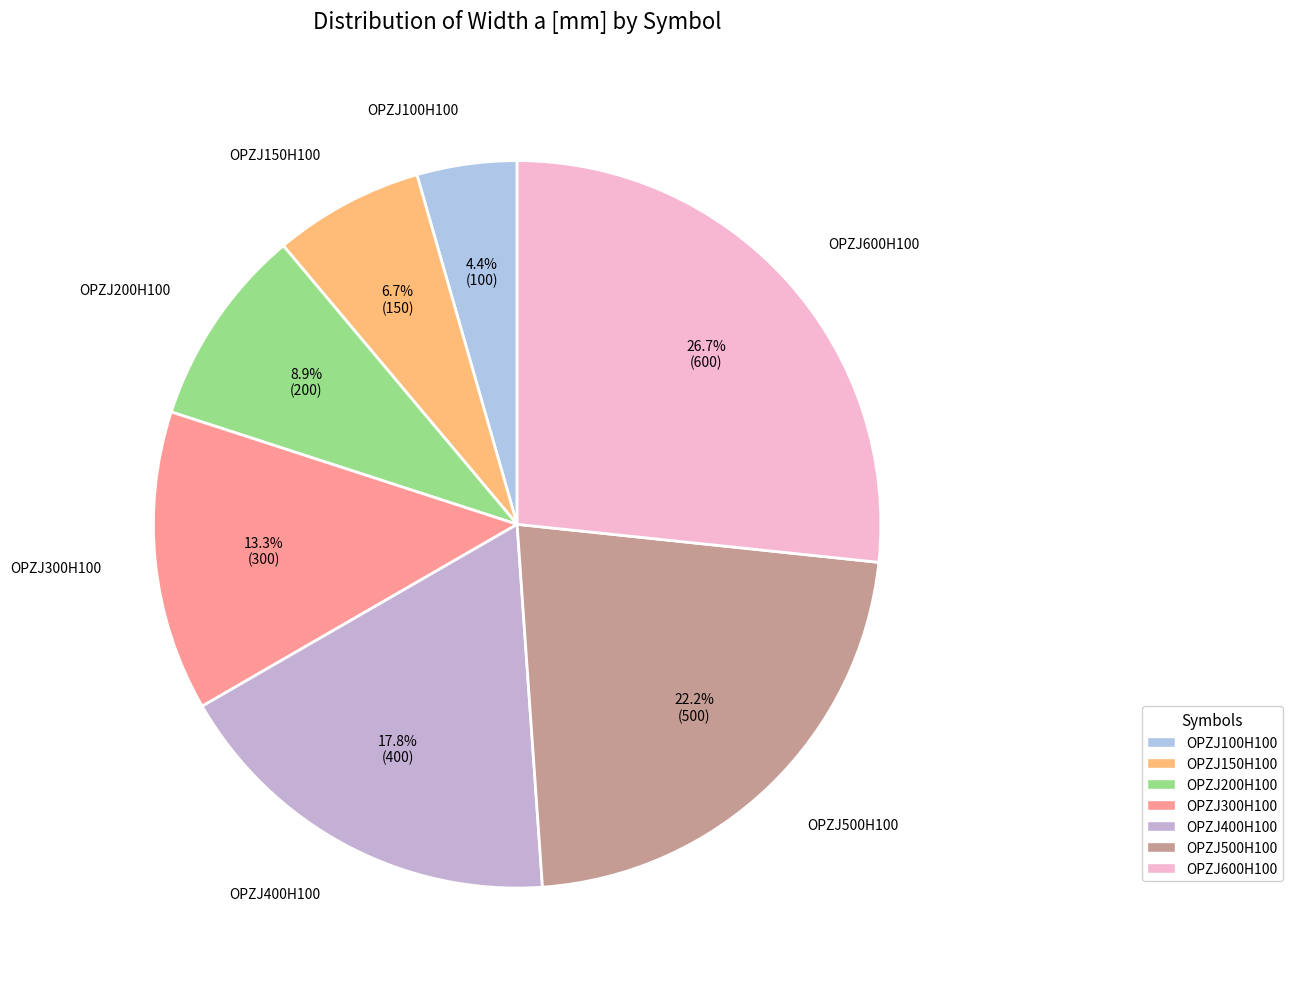

Is OPZJ100H100 the majority of the pie?

No